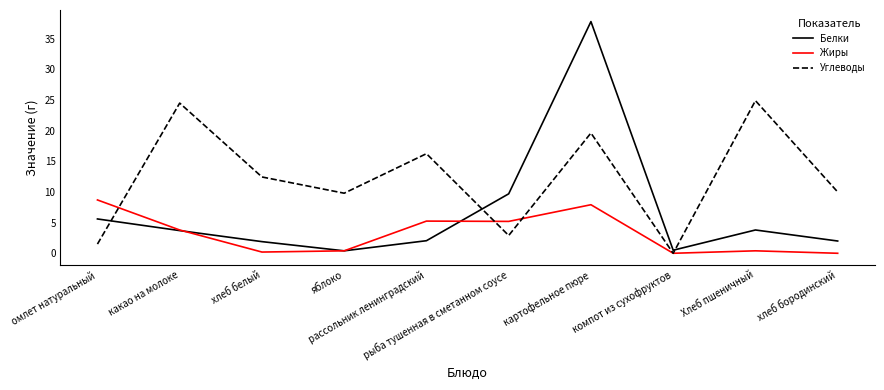

How many interior local peaks does the Углеводы series have?

4